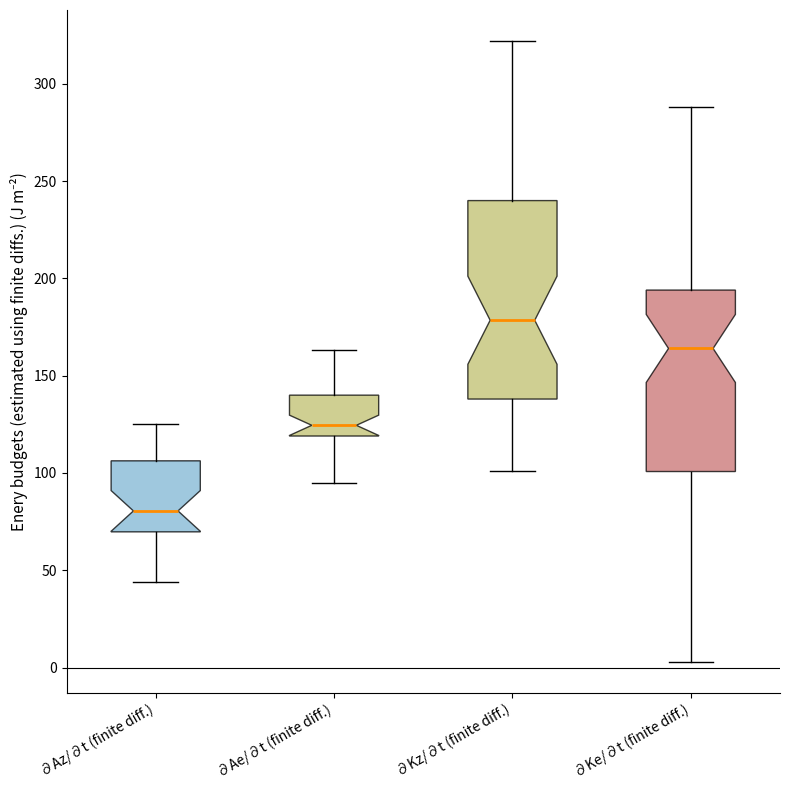

Reading left to right, transcribe this box plot: for each box, give where its median line is, the range the box spans, and where its two whiskers end, as read against the y-axis. The values are not printed on the chart, so give them approximately, as read against the axis.

∂Az/∂t (finite diff.): median 80, box 70 to 105, whiskers 45 to 125
∂Ae/∂t (finite diff.): median 125, box 120 to 140, whiskers 95 to 165
∂Kz/∂t (finite diff.): median 180, box 140 to 240, whiskers 100 to 320
∂Ke/∂t (finite diff.): median 165, box 100 to 195, whiskers 5 to 290